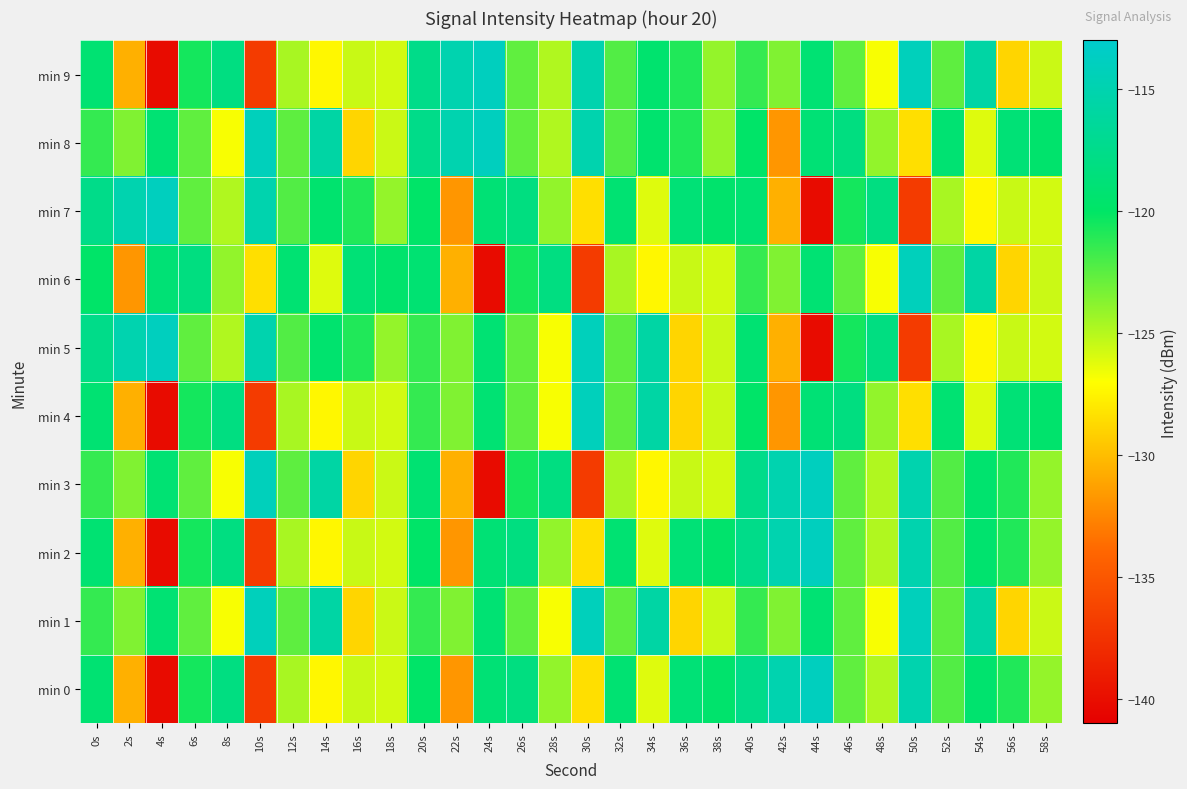

Which category has the lowest value across all series?

4s